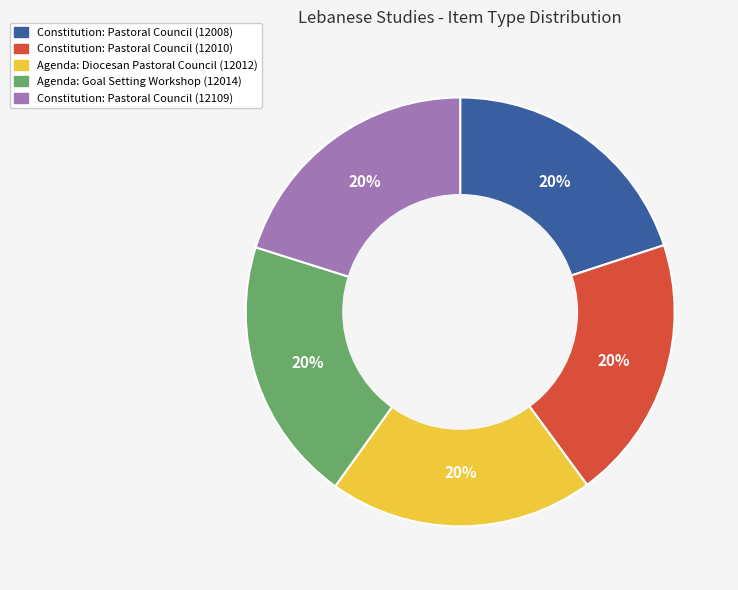

Approximately how many times larger is the value at Agenda: Diocesan Pastoral Council (12012) compared to Constitution: Pastoral Council (12109)?

1.0